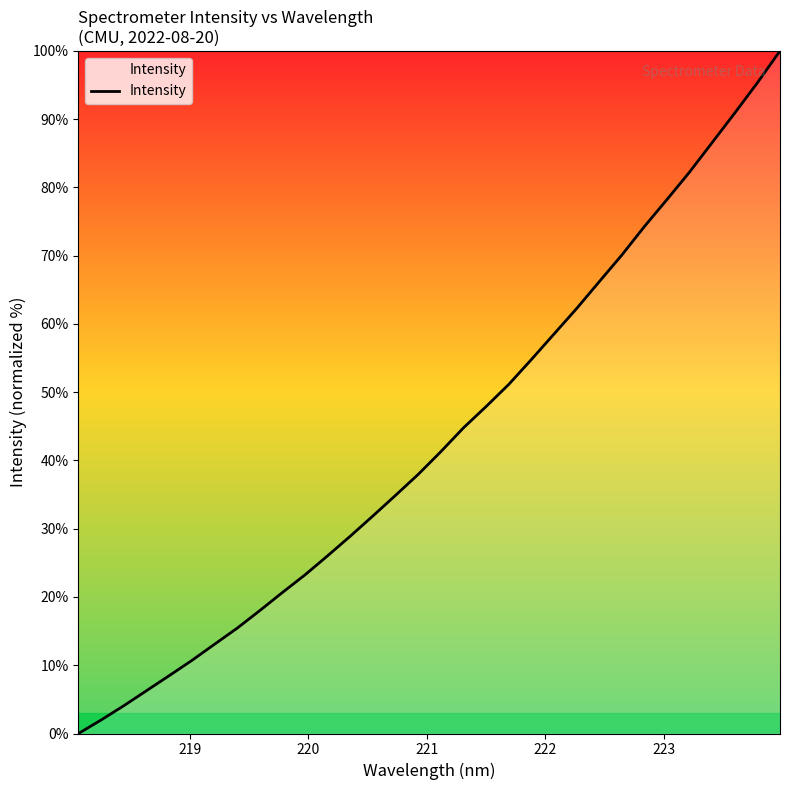

What is the difference between the maximum and minimum values?

100.0